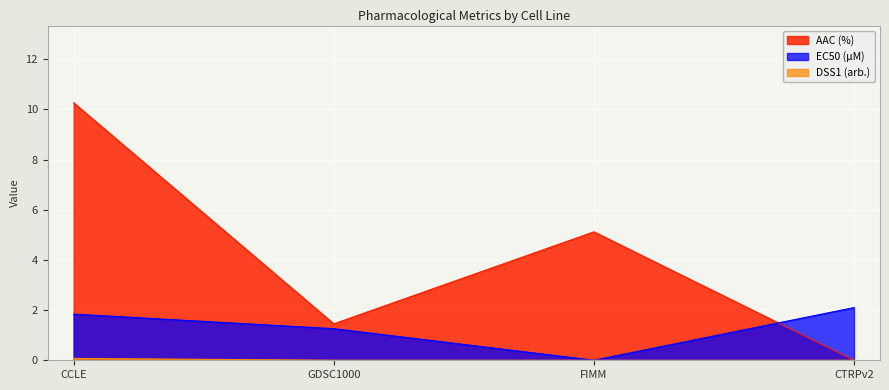

Is it true that AAC (%) equals 5.1 at FIMM?

True